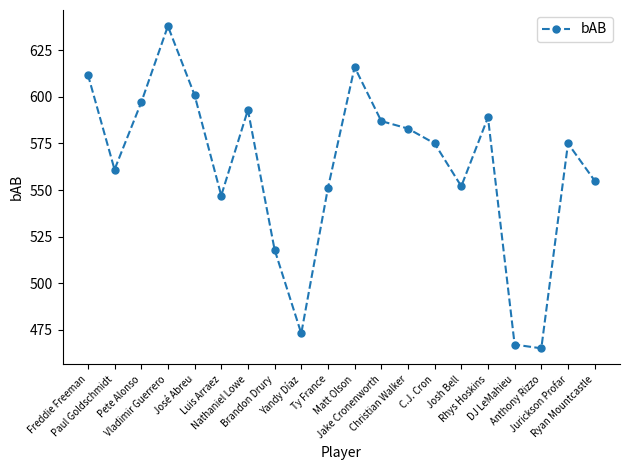

What is the label of the 11th point from the left?

Matt Olson